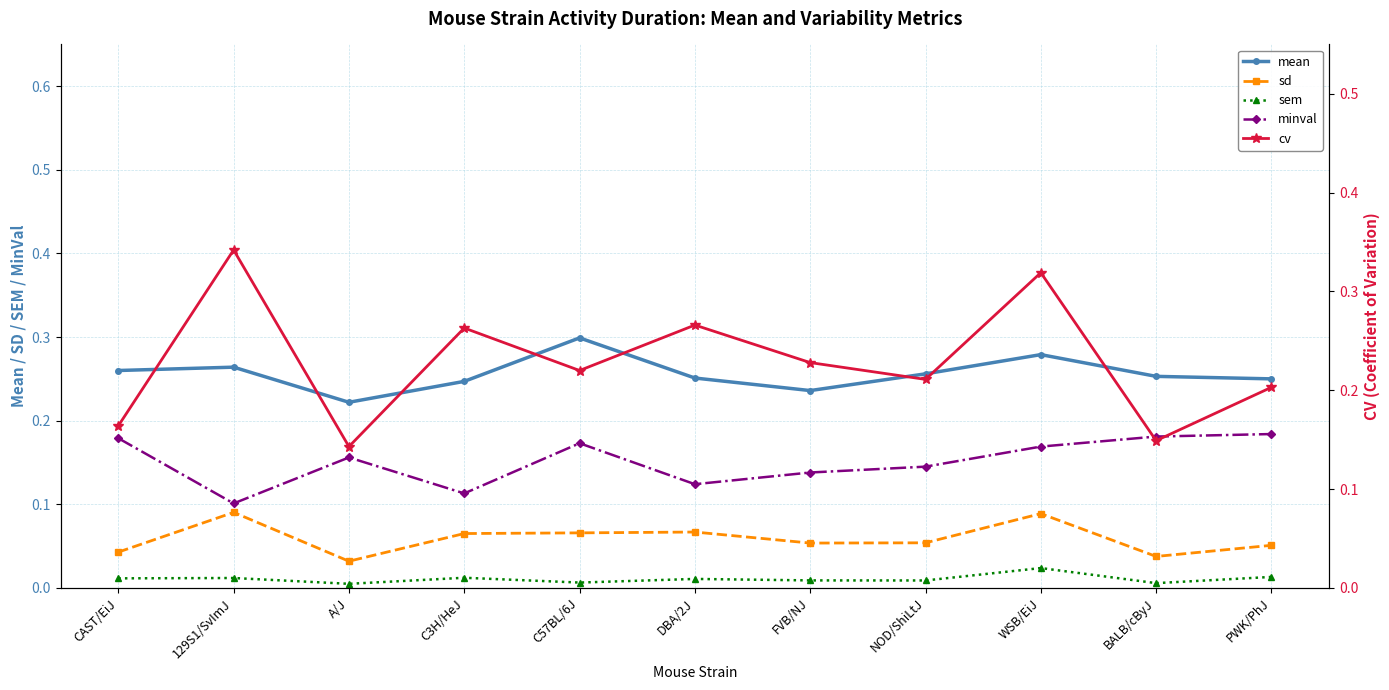

Rank the categories by cv value from lowest to highest.

A/J, BALB/cByJ, CAST/EiJ, PWK/PhJ, NOD/ShiLtJ, C57BL/6J, FVB/NJ, C3H/HeJ, DBA/2J, WSB/EiJ, 129S1/SvImJ